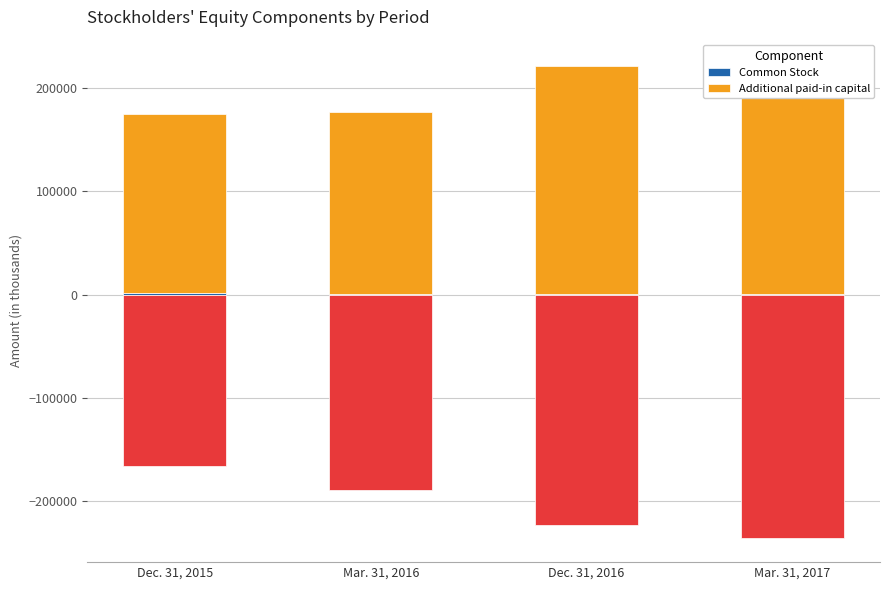

At which category is the sum across all series the highest?

Mar. 31, 2017